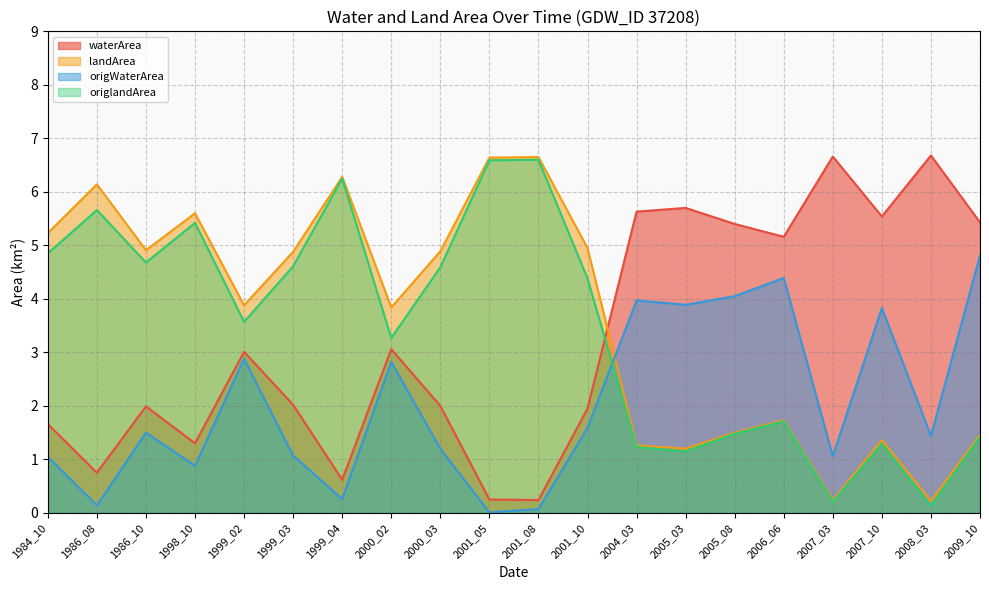

Reading left to right, list all the values displayed in this chart.

waterArea: 1984_10=1.7	1986_08=0.8	1986_10=2.0	1998_10=1.3	1999_02=3.0	1999_03=2.0	1999_04=0.6	2000_02=3.1	2000_03=2.0	2001_05=0.2	2001_08=0.2	2001_10=1.9	2004_03=5.6	2005_03=5.7	2005_08=5.4	2006_06=5.2	2007_03=6.7	2007_10=5.5	2008_03=6.7	2009_10=5.4
landArea: 1984_10=5.2	1986_08=6.1	1986_10=4.9	1998_10=5.6	1999_02=3.9	1999_03=4.9	1999_04=6.3	2000_02=3.8	2000_03=4.9	2001_05=6.6	2001_08=6.7	2001_10=5.0	2004_03=1.3	2005_03=1.2	2005_08=1.5	2006_06=1.7	2007_03=0.2	2007_10=1.4	2008_03=0.2	2009_10=1.5
origWaterArea: 1984_10=1.1	1986_08=0.1	1986_10=1.5	1998_10=0.9	1999_02=2.9	1999_03=1.1	1999_04=0.3	2000_02=2.8	2000_03=1.2	2001_05=0.0	2001_08=0.1	2001_10=1.6	2004_03=4.0	2005_03=3.9	2005_08=4.0	2006_06=4.4	2007_03=1.1	2007_10=3.8	2008_03=1.4	2009_10=4.8
origlandArea: 1984_10=4.8	1986_08=5.7	1986_10=4.7	1998_10=5.4	1999_02=3.6	1999_03=4.6	1999_04=6.2	2000_02=3.3	2000_03=4.6	2001_05=6.6	2001_08=6.6	2001_10=4.4	2004_03=1.2	2005_03=1.1	2005_08=1.5	2006_06=1.7	2007_03=0.2	2007_10=1.3	2008_03=0.1	2009_10=1.4